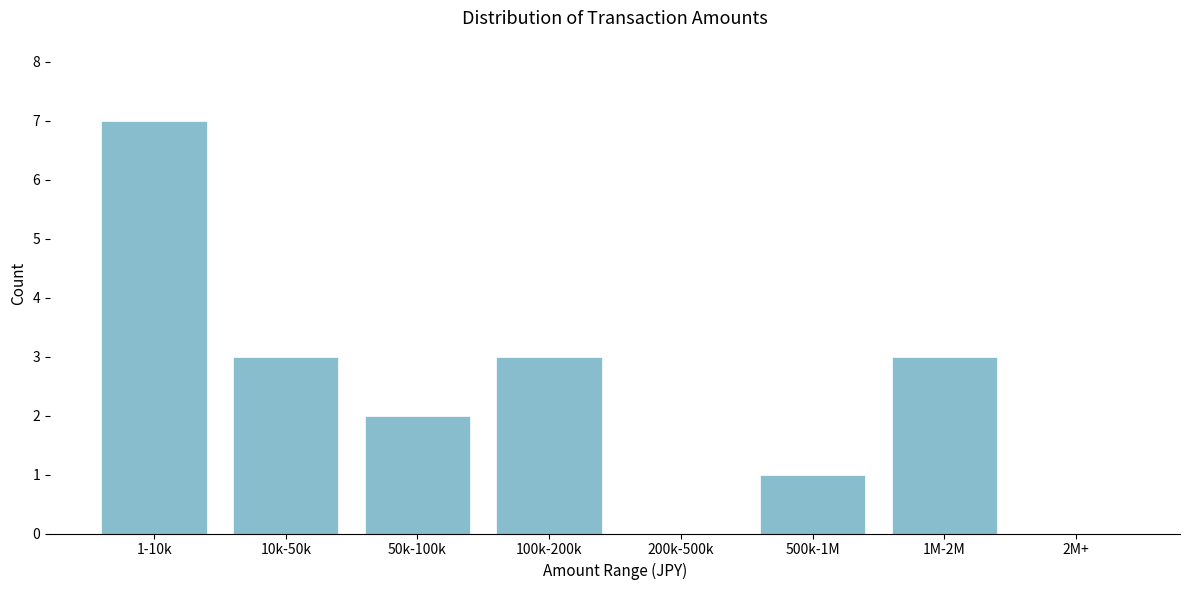

Reading left to right, what are all the values shown in this chart?

1-10k=7	10k-50k=3	50k-100k=2	100k-200k=3	200k-500k=0	500k-1M=1	1M-2M=3	2M+=0